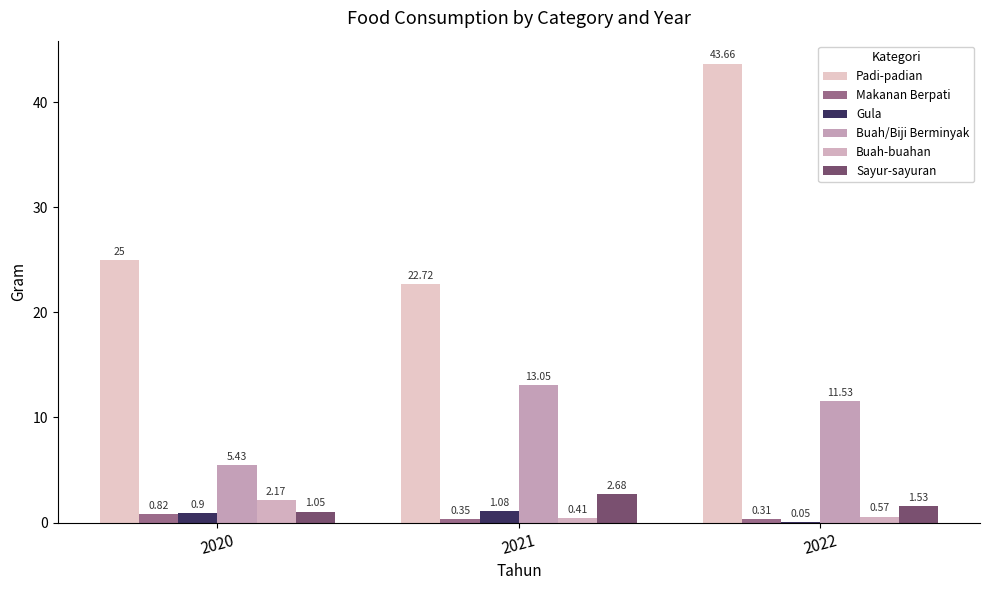

At which label is Buah/Biji Berminyak closest to 9?

2022